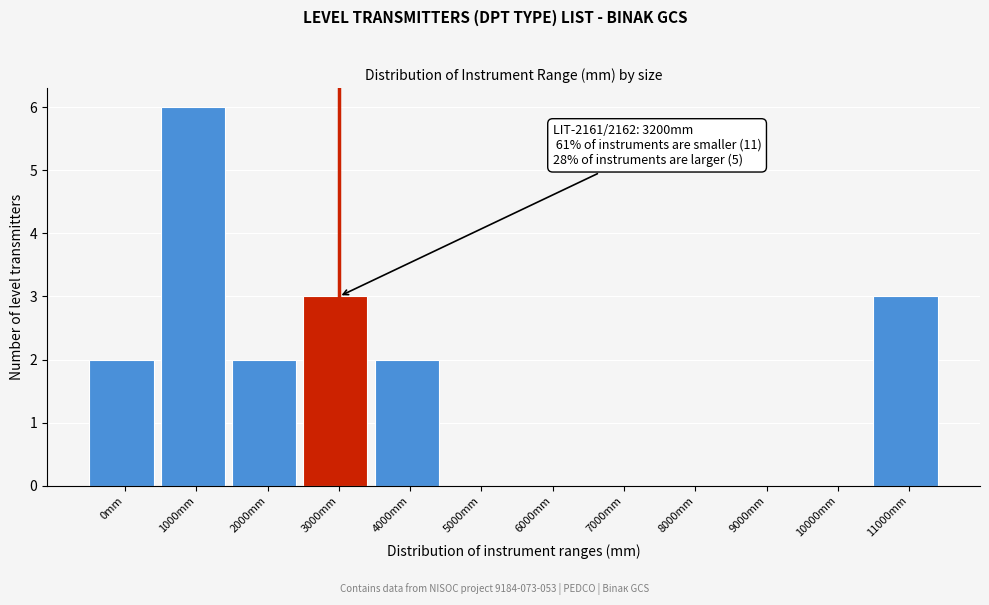

Reading left to right, extract all data points from this chart.

0mm=2	1000mm=6	2000mm=2	3000mm=3	4000mm=2	5000mm=0	6000mm=0	7000mm=0	8000mm=0	9000mm=0	10000mm=0	11000mm=3